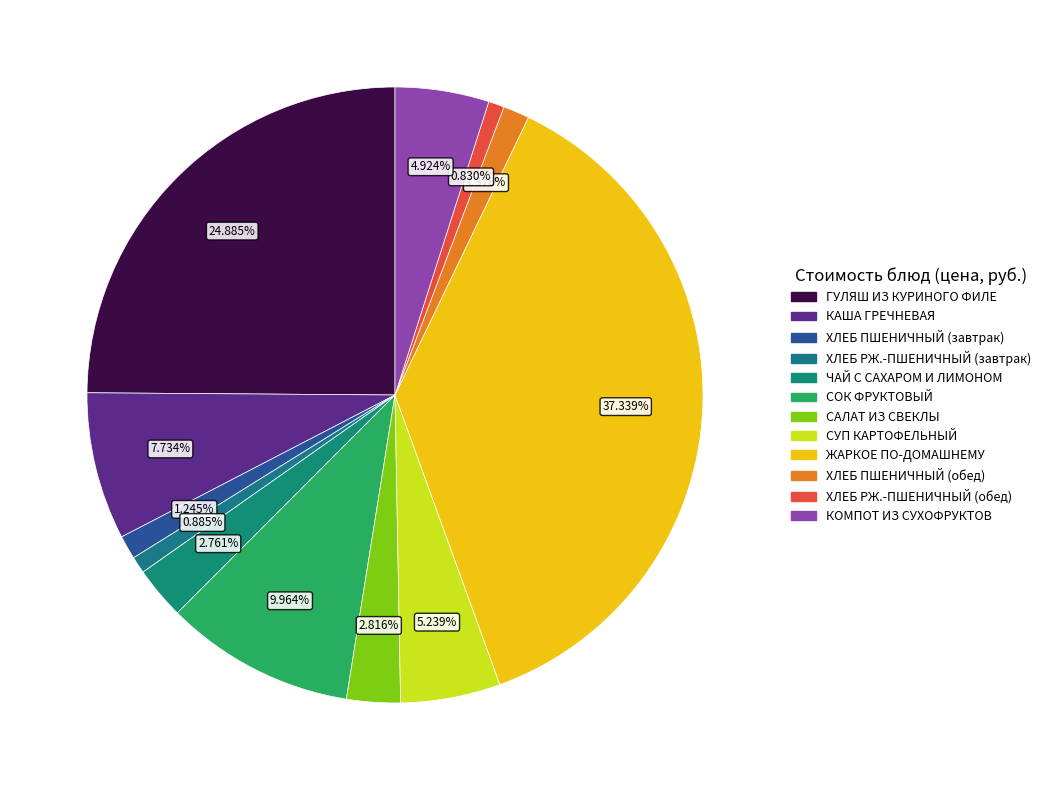

The ЧАЙ С САХАРОМ И ЛИМОНОМ slice represents 10% of the pie. True or false?

False